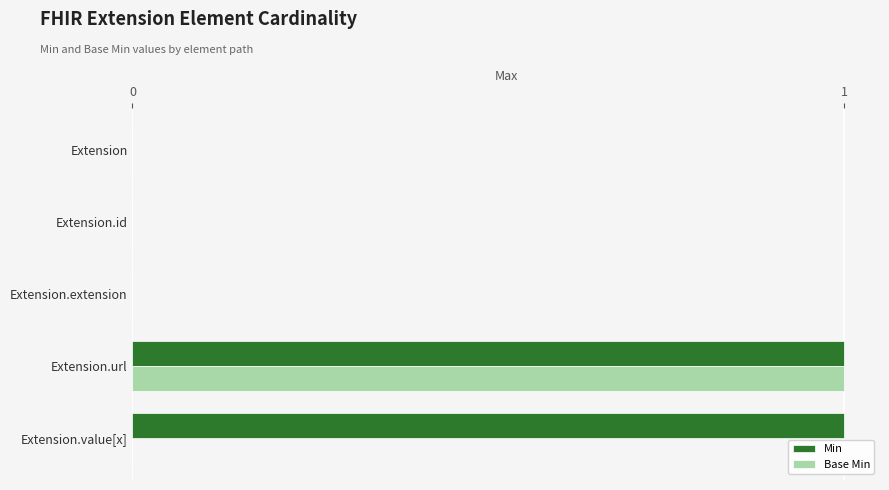

Count the Base Min values in the range 0 to 1.

5